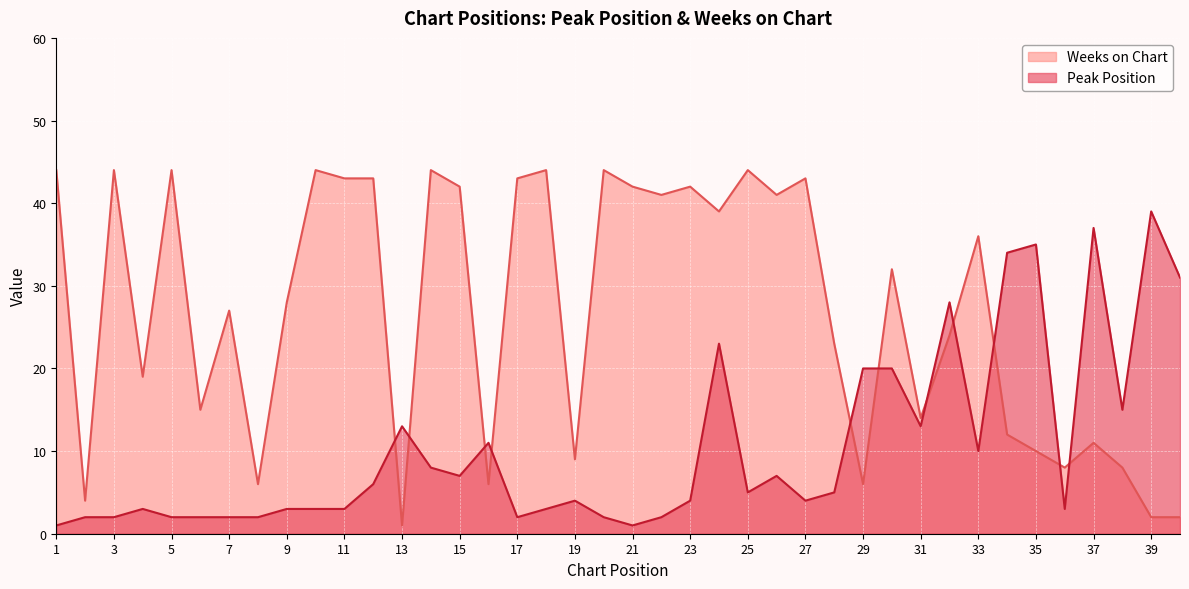

How many interior local peaks does the Weeks on Chart series have?

13